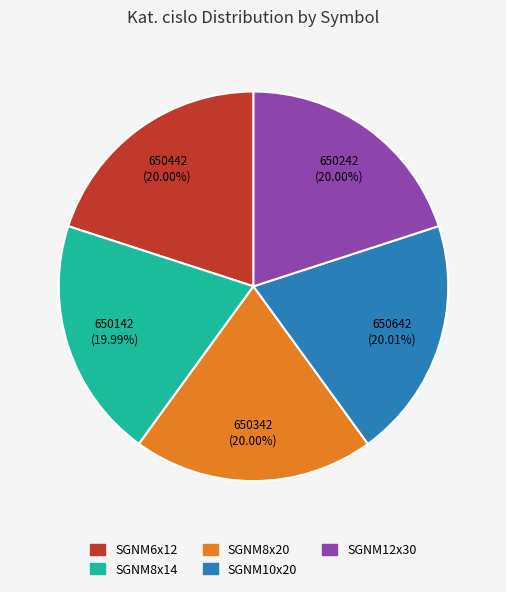

What portion of the pie excludes SGNM8x14?

80.0%